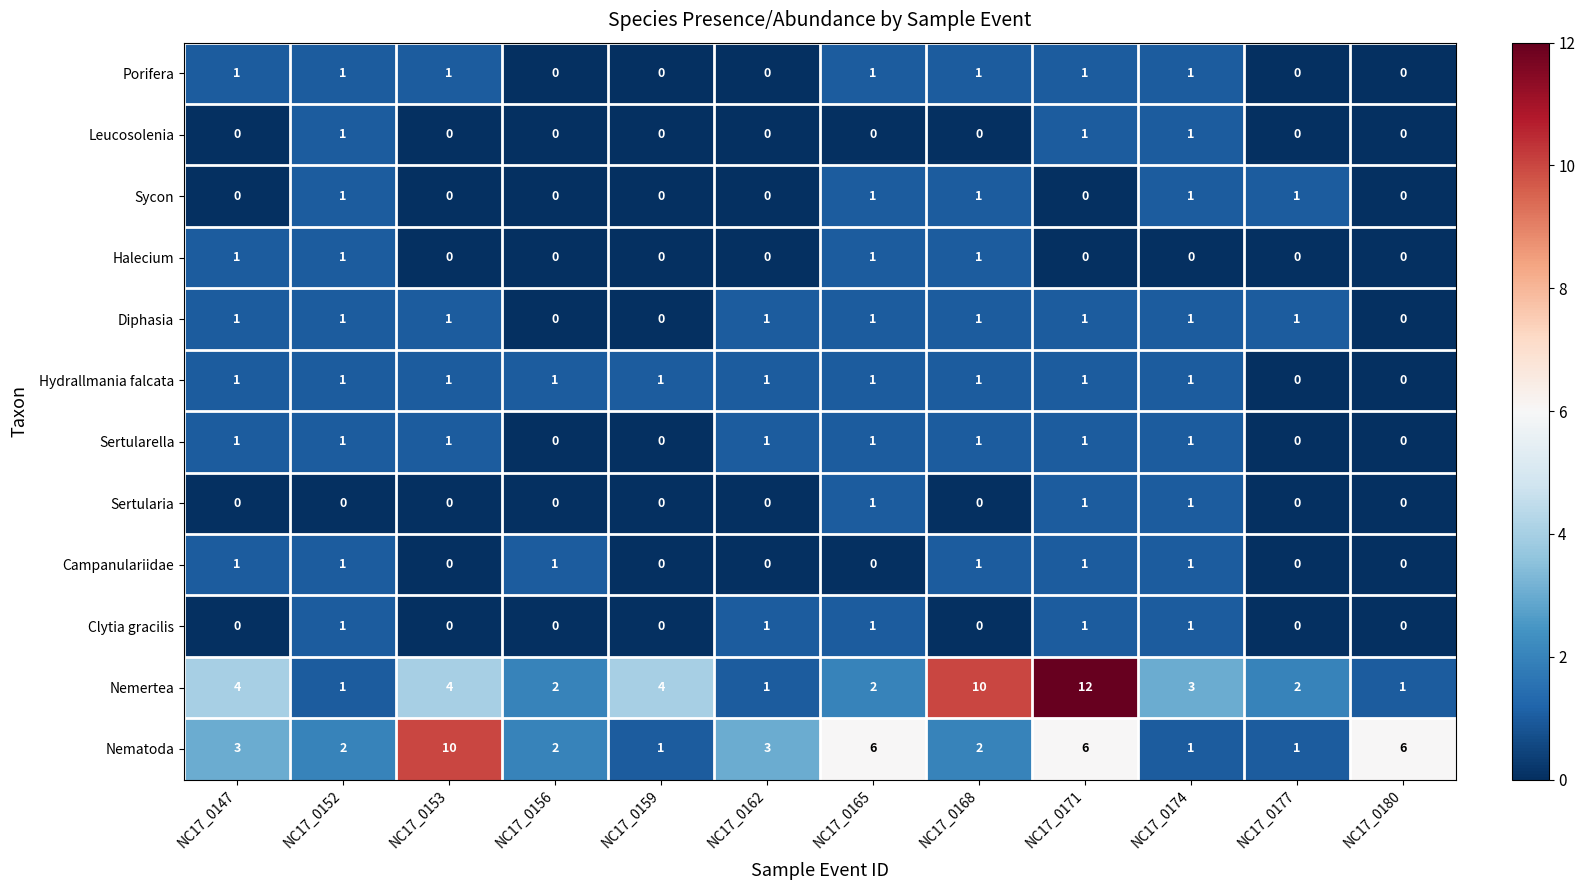

The Diphasia series shows 1 at NC17_0174. True or false?

True